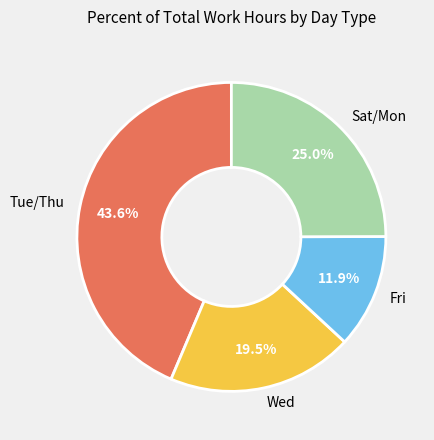

Which has a higher value, Tue/Thu or Wed?

Tue/Thu